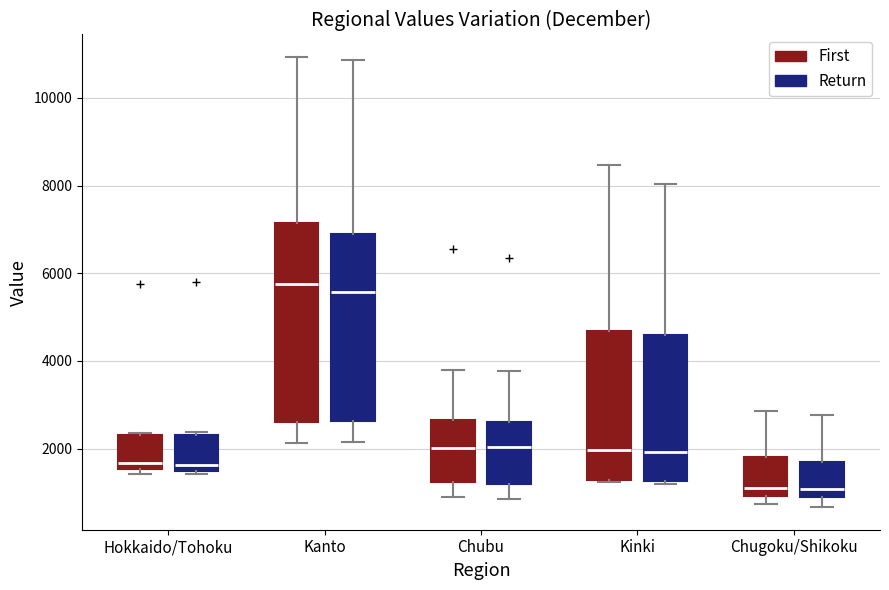

Reading left to right, transcribe this box plot: for each box, give where its median line is, the range the box spans, and where its two whiskers end, as read against the y-axis. The values are not printed on the chart, so give them approximately, as read against the axis.

Hokkaido/Tohoku (First): median 1600 (just above the box's lower edge), box 1600 to 2400, whiskers 1400 to 2400
Hokkaido/Tohoku (Return): median 1600, box 1400 to 2400, whiskers 1400 (just below the box's lower edge) to 2400 (just above the box's upper edge)
Kanto (First): median 5800, box 2600 to 7200, whiskers 2200 to 11000
Kanto (Return): median 5600, box 2600 to 6800, whiskers 2200 to 10800
Chubu (First): median 2000, box 1200 to 2600, whiskers 800 to 3800
Chubu (Return): median 2000, box 1200 to 2600, whiskers 800 to 3800
Kinki (First): median 2000, box 1200 to 4600, whiskers 1200 to 8400
Kinki (Return): median 2000, box 1200 to 4600, whiskers 1200 (just below the box's lower edge) to 8000
Chugoku/Shikoku (First): median 1200, box 1000 to 1800, whiskers 800 to 2800
Chugoku/Shikoku (Return): median 1000, box 800 to 1600, whiskers 600 to 2800